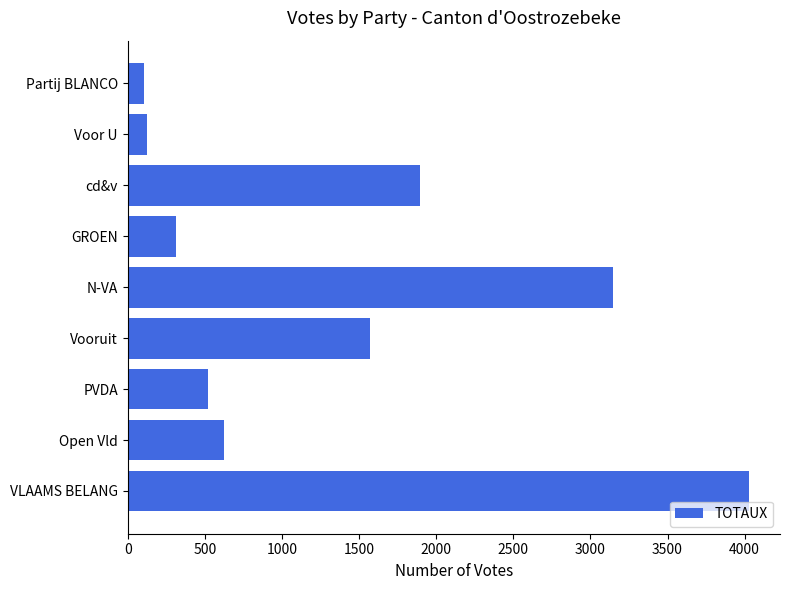

What is the difference between the maximum and second lowest values?

3900